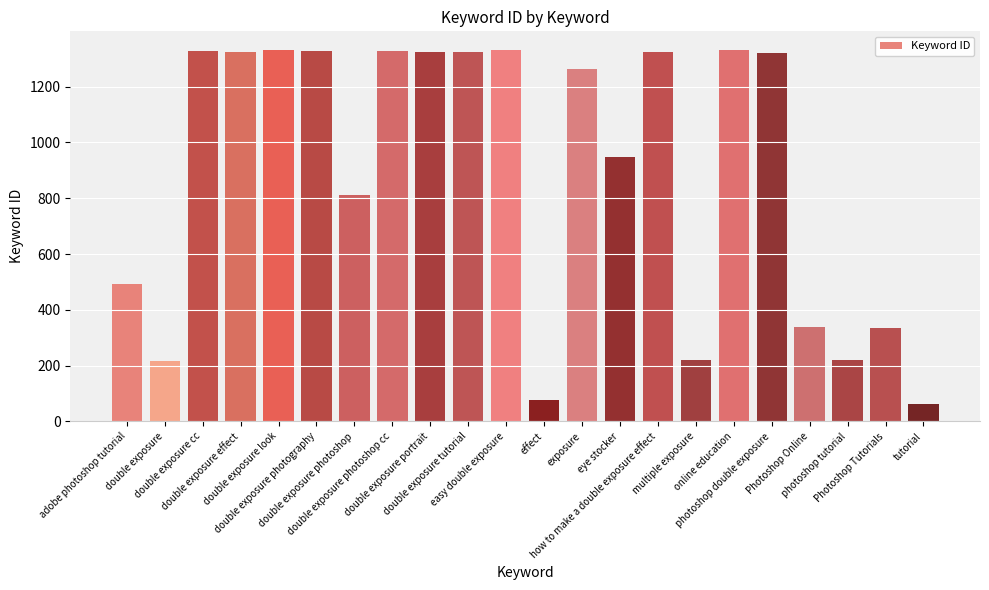

What is the label of the 6th bar from the left?

double exposure photography